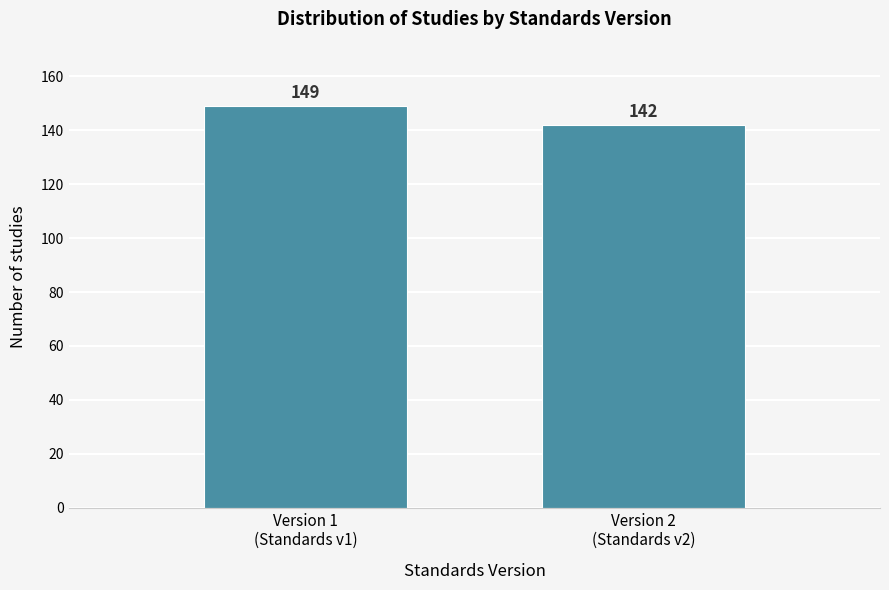

Reading left to right, transcribe all the data shown in this chart.

149	142